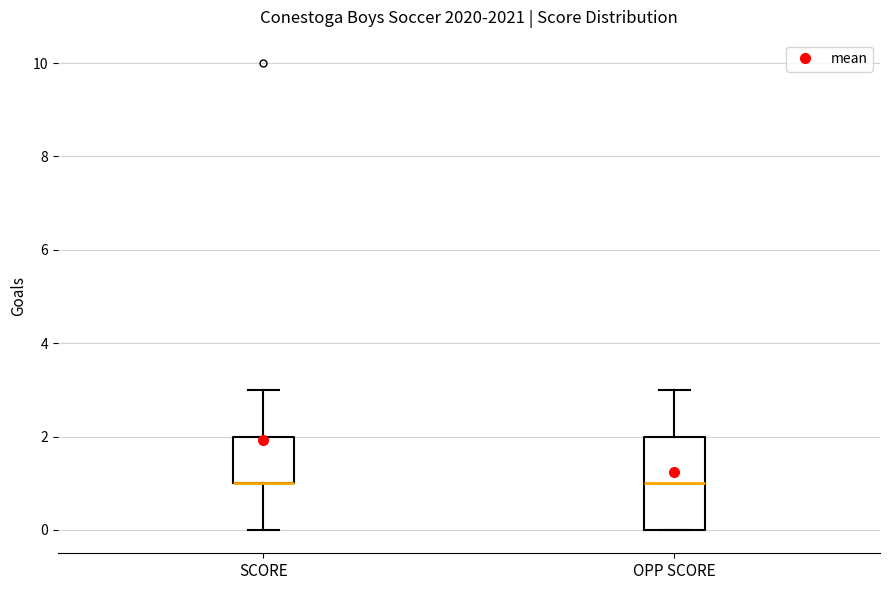

Where is the upper edge of the box for OPP SCORE on the y-axis? The values are not printed on the chart, so give them approximately, as read against the axis.

2